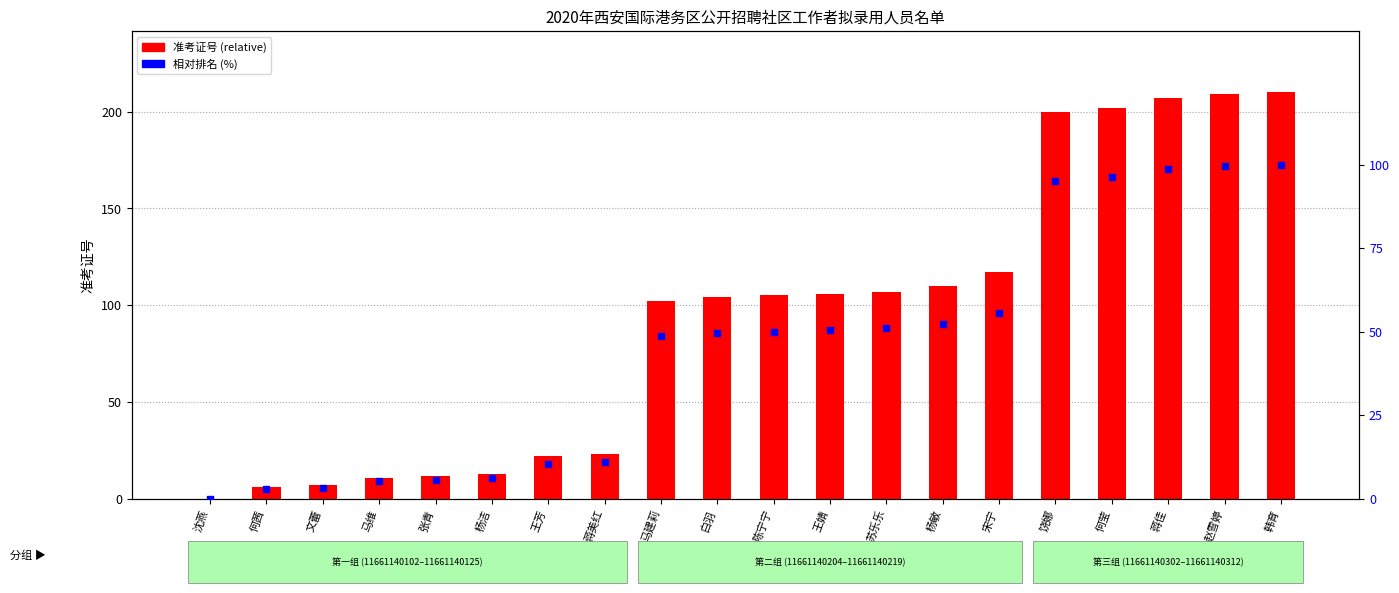

Which series has the largest Y range (max minus min)?

准考证号 (relative)